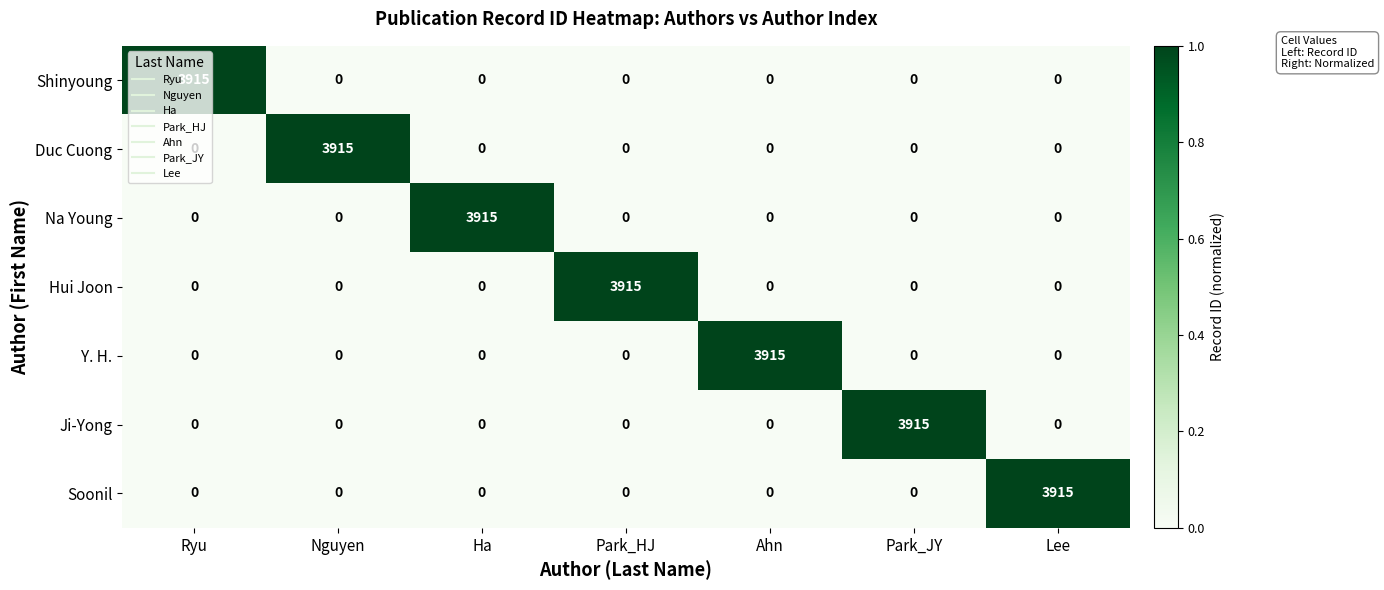

What is the total value across all series at Ahn?

3915